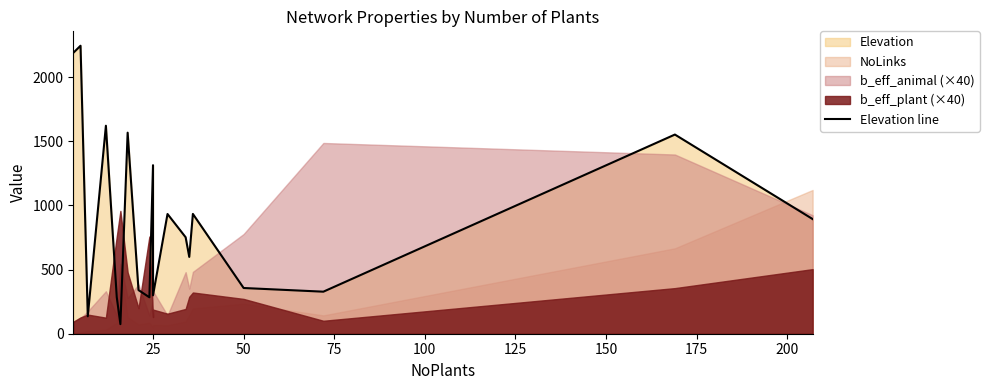

True or false: the data has more than 1 interior local peaks.

True